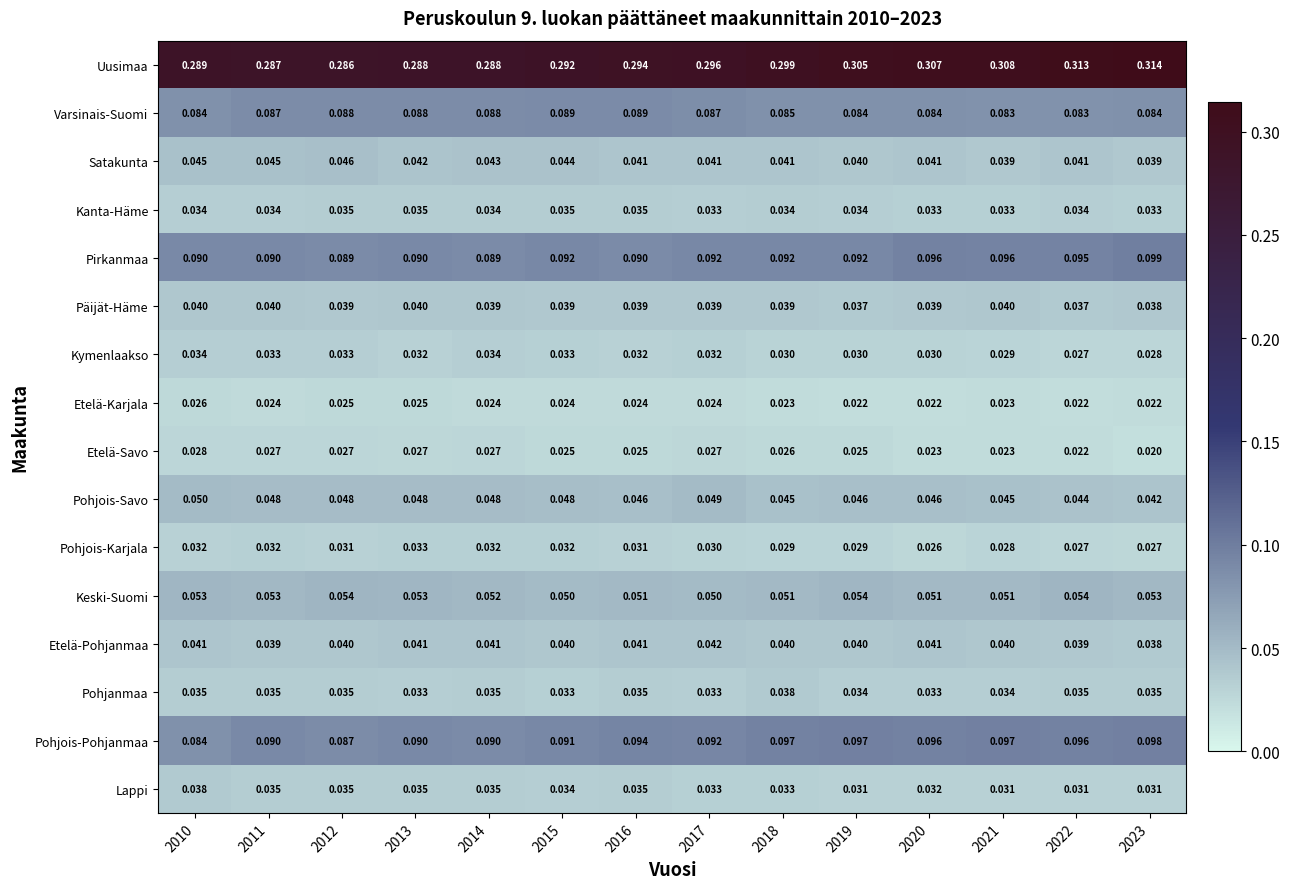

Is the value of Etelä-Karjala at 2018 greater than the value of Pohjois-Pohjanmaa at 2016?

No